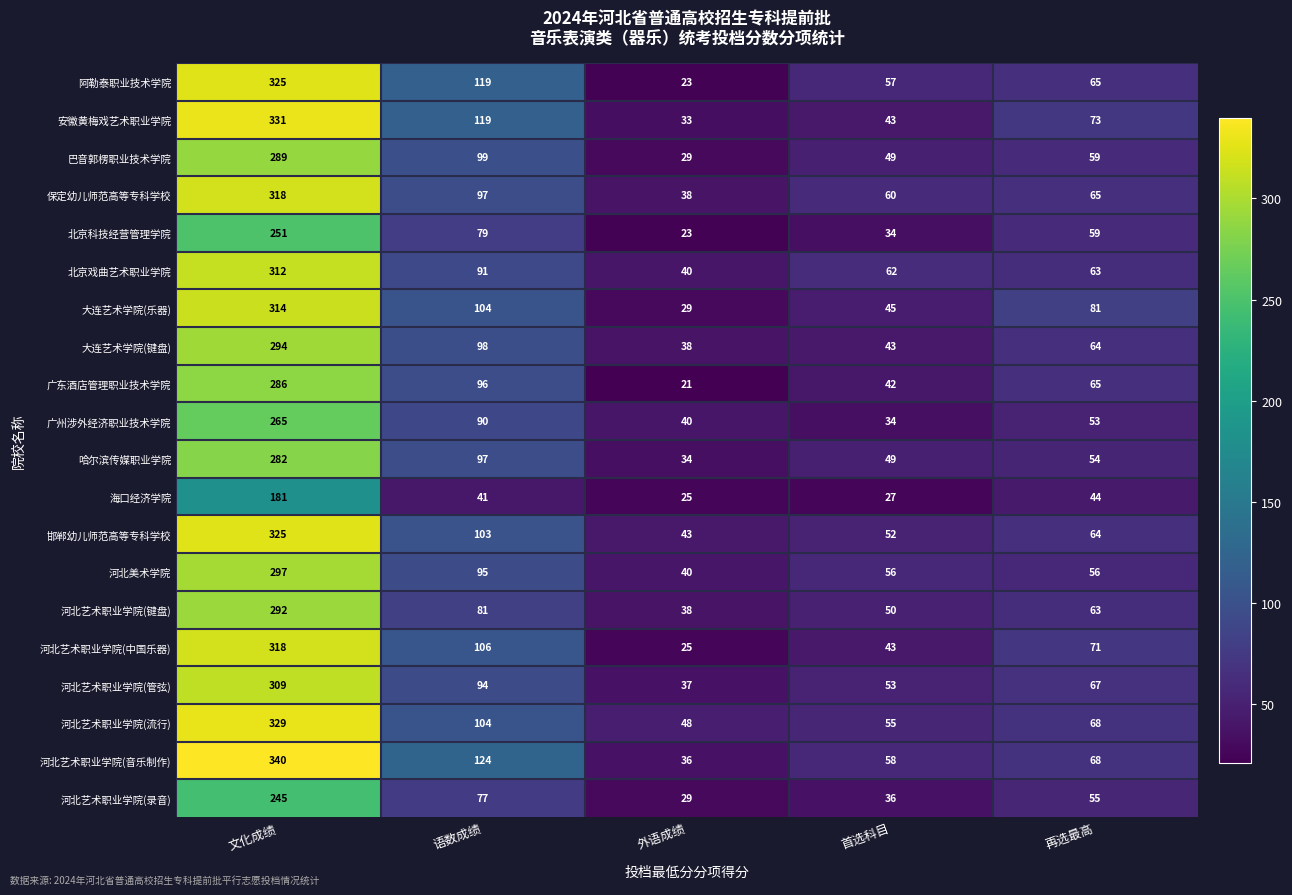

Which series has the widest spread of values?

河北艺术职业学院(音乐制作)